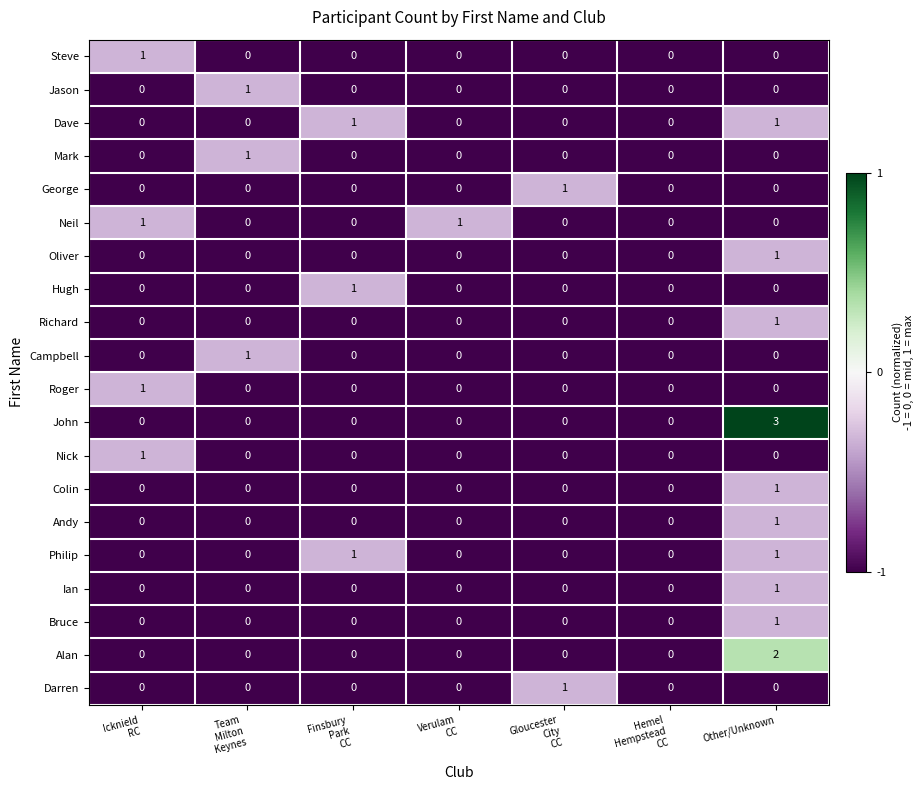

What is the maximum value shown in the chart?

3